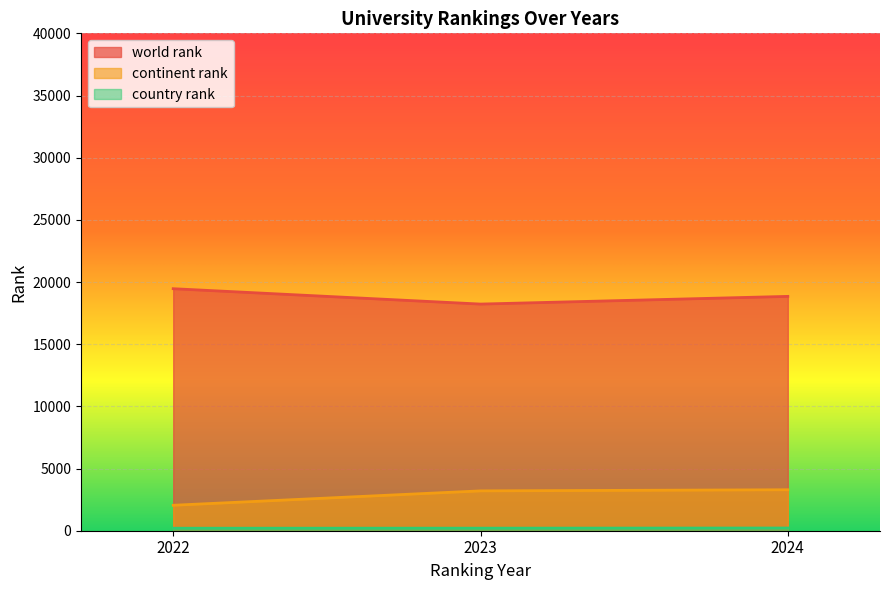

What is the value of the country rank point at the 3rd from the left?

217